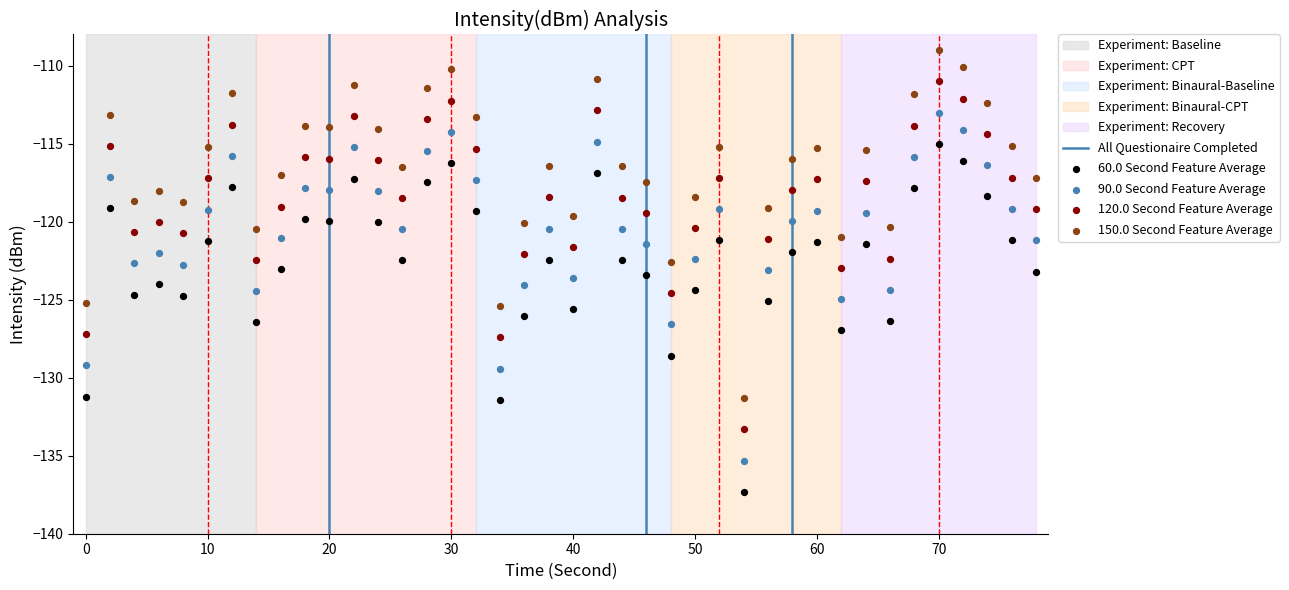

Across all data points, what is the range of X values (max minus min)?

78.0